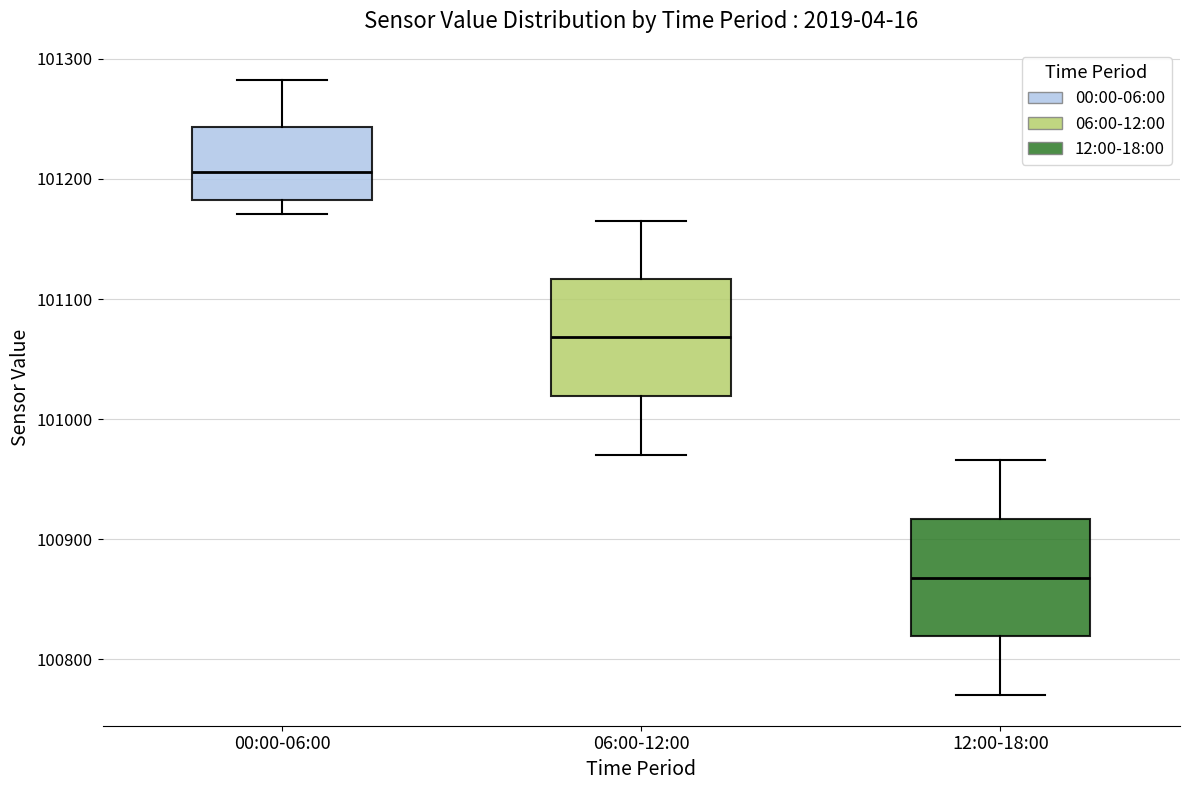

Where does the lower whisker of the box for 12:00-18:00 end on the y-axis? The values are not printed on the chart, so give them approximately, as read against the axis.

100770